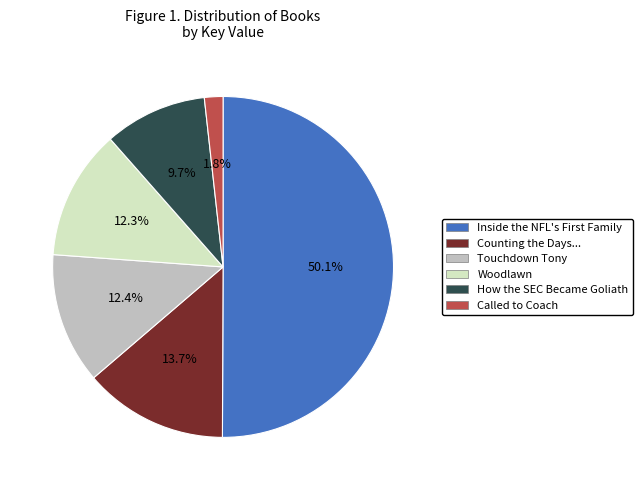

Is it true that How the SEC Became Goliath is 10% of the pie?

True